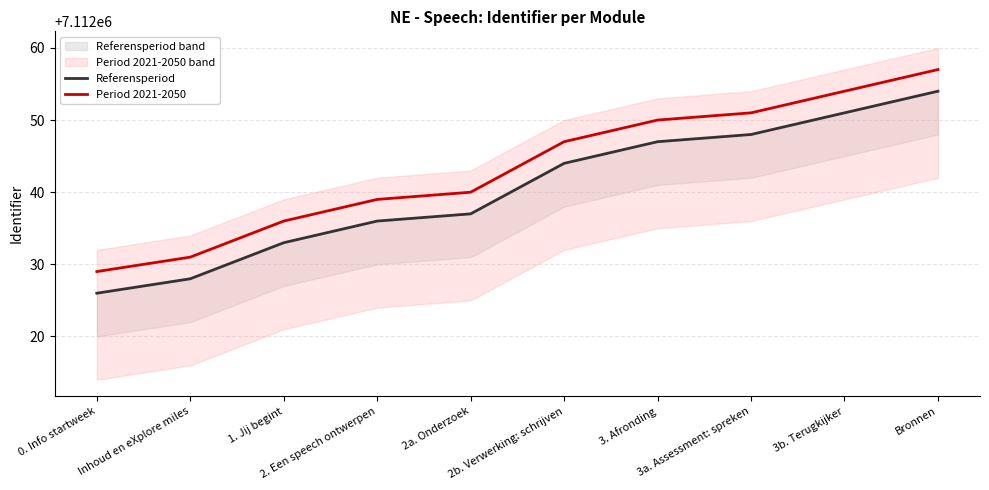

True or false: Referensperiod and Period 2021-2050 cross at least once.

False